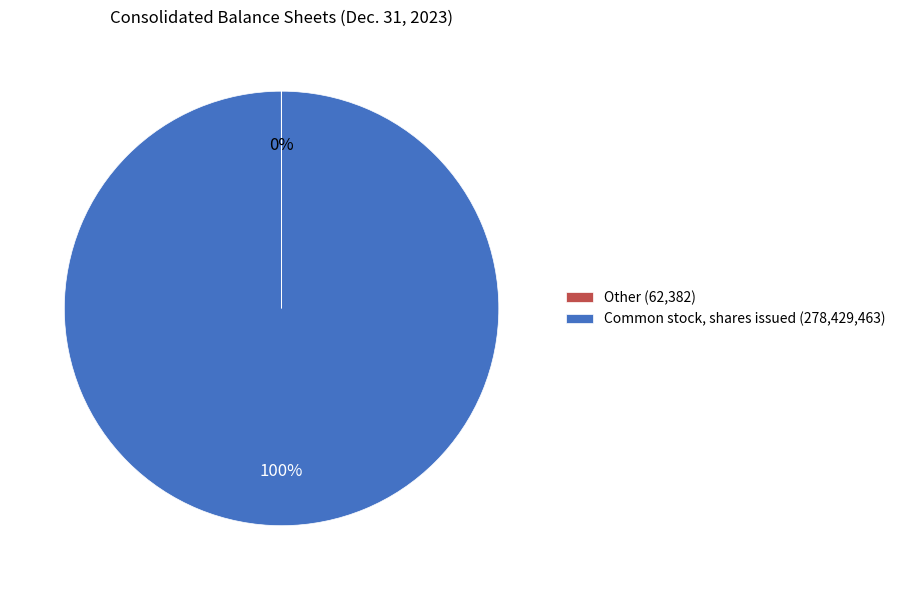

Which slice is the largest?

Common stock, shares issued (278,429,463)